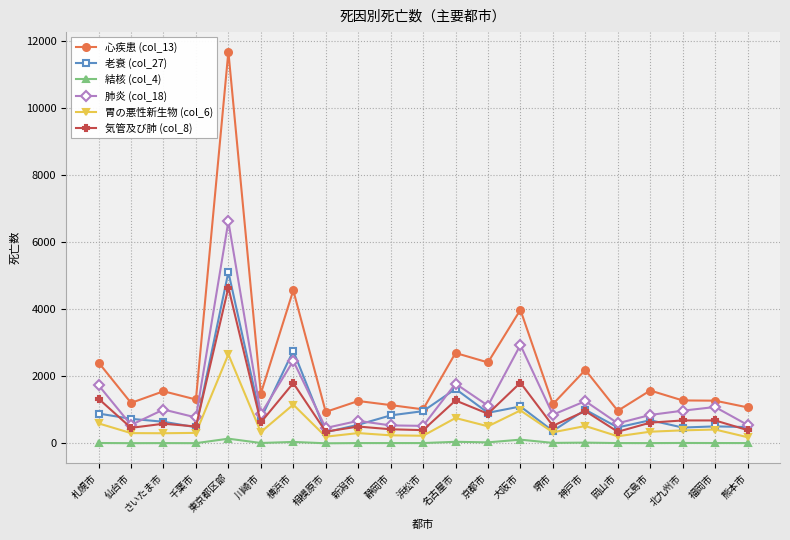

Which category has the highest value across all series?

東京都区部